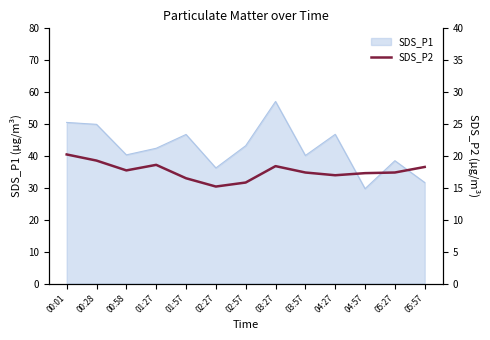

The value of SDS_P1 at 05:57 is 31.7. True or false?

True